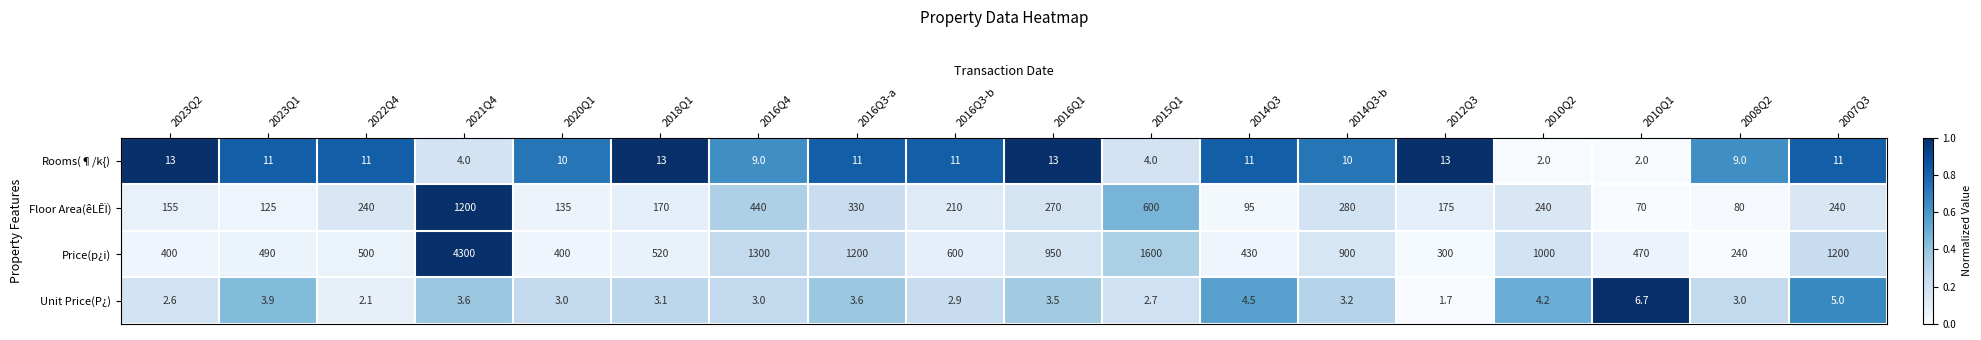

What value does the Rooms(¶/k{) series have at 2016Q4?

9.0